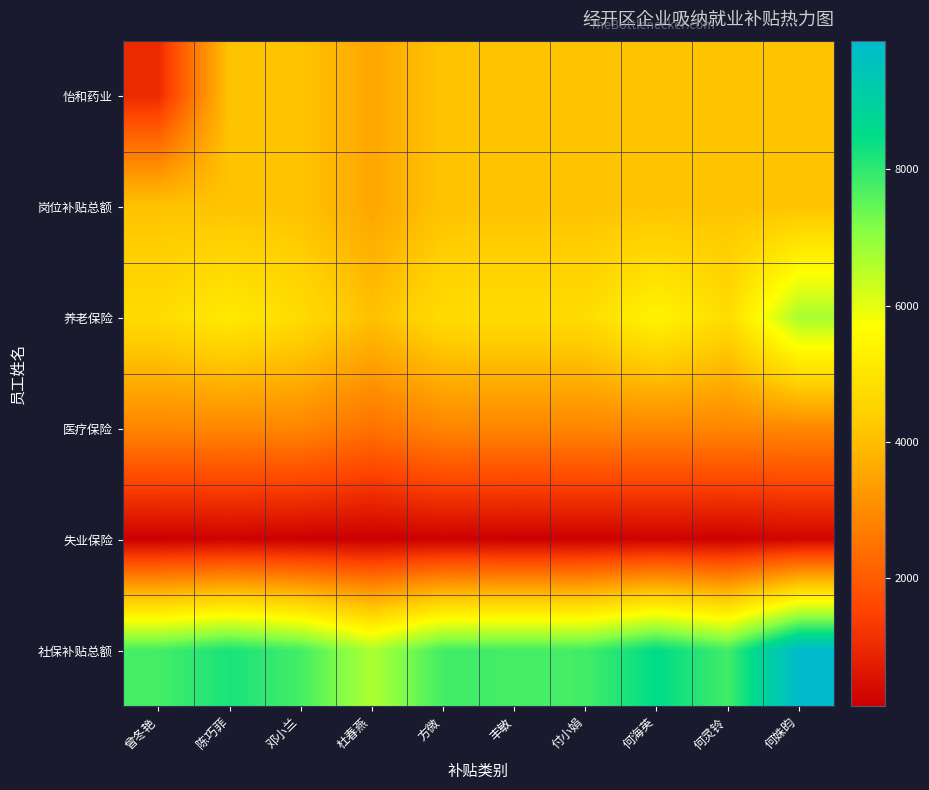

What is the greatest value displayed?

9887.1